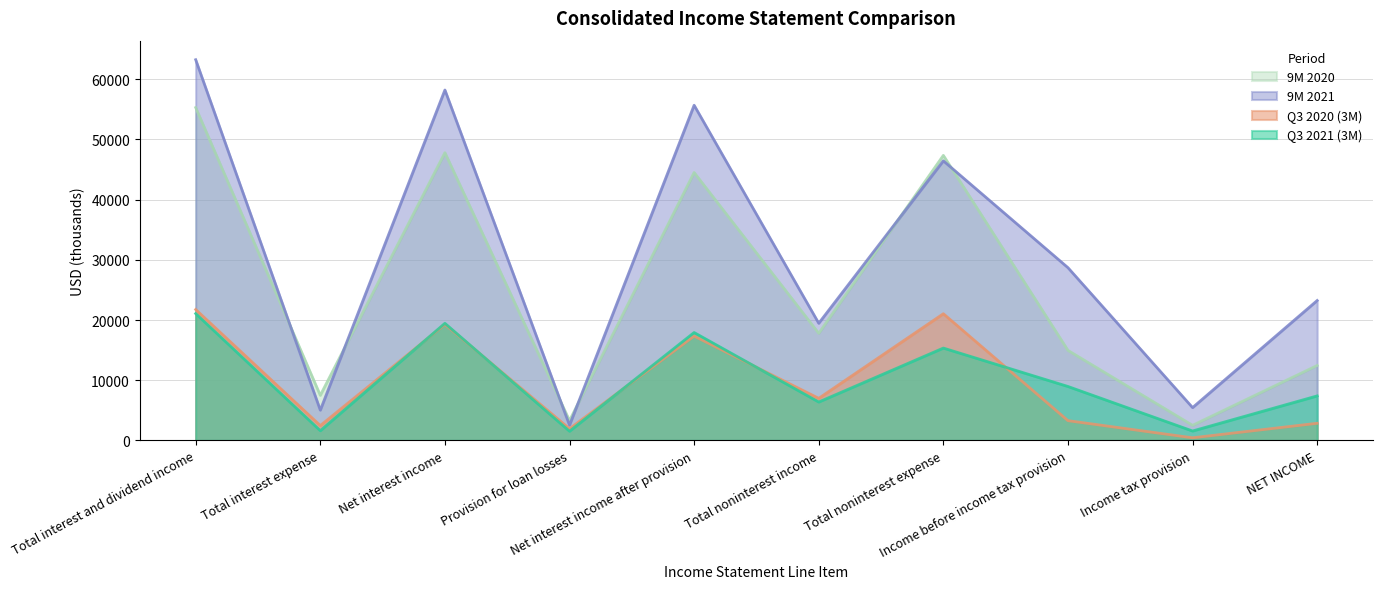

Which series has the largest range (max minus min)?

9M 2021